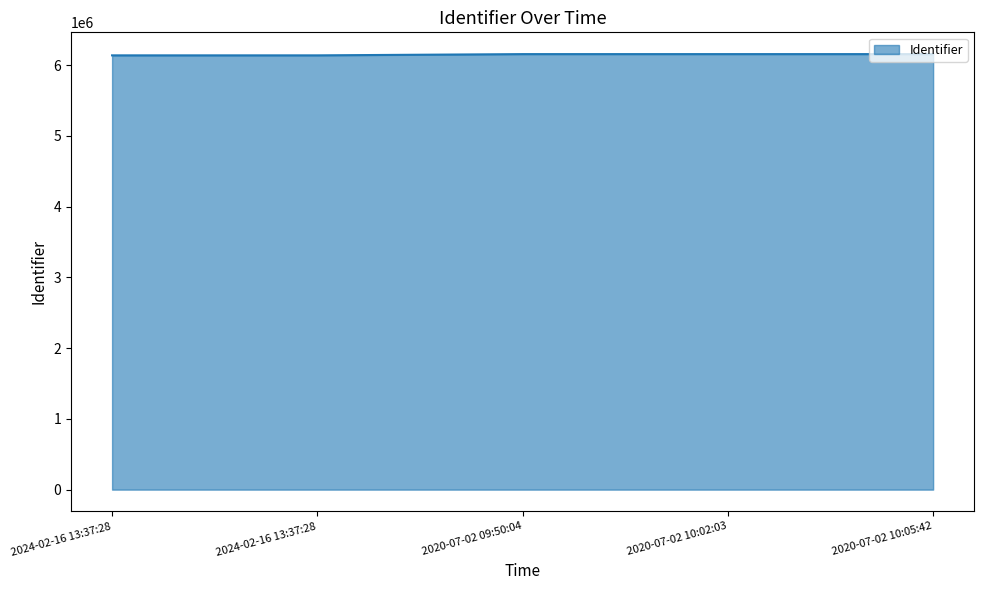

Rank the categories by value from highest to lowest.

2020-07-02 10:05:42, 2020-07-02 10:02:03, 2020-07-02 09:50:04, 2024-02-16 13:37:28, 2024-02-16 13:37:28